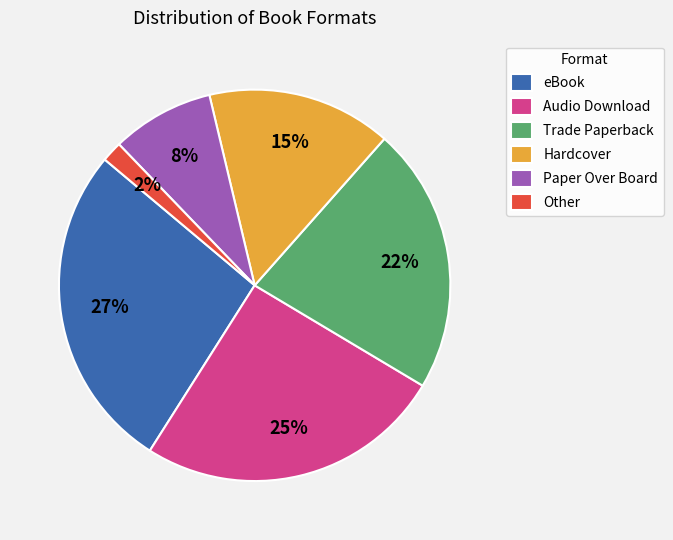

Which has a higher value, Paper Over Board or Other?

Paper Over Board